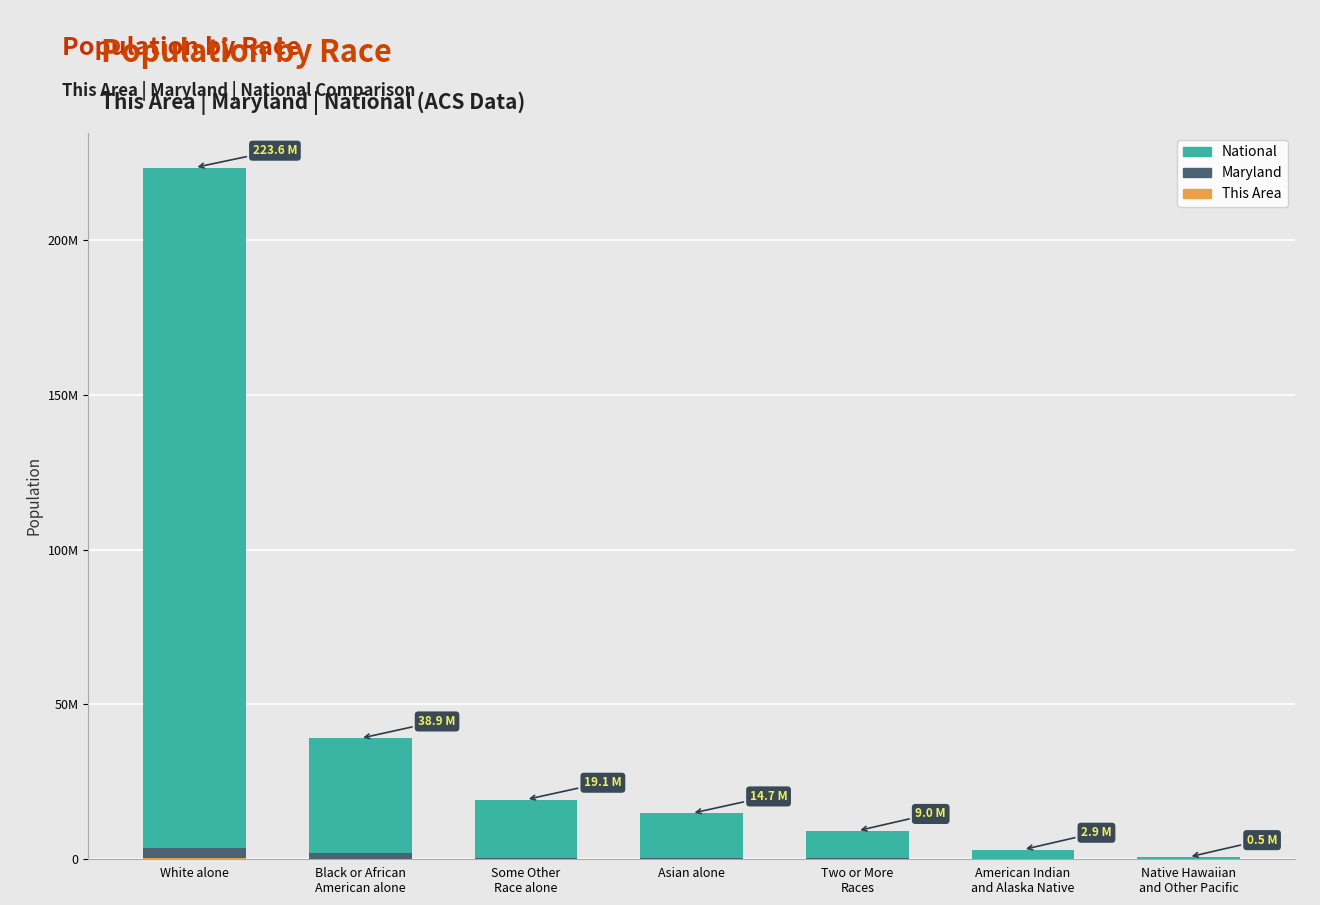

Rank the series by their maximum value, from lowest to highest.

This Area, Maryland, National